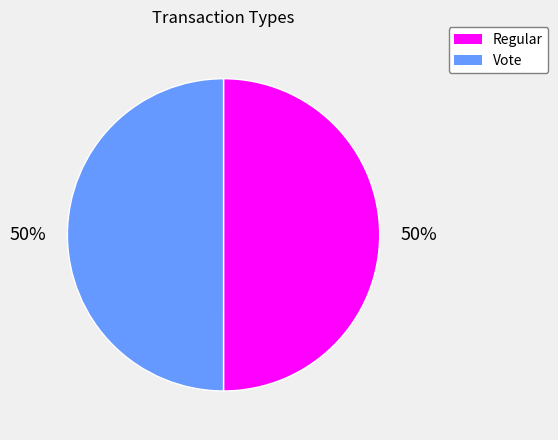

To the nearest percent, what portion does Vote represent?

50%